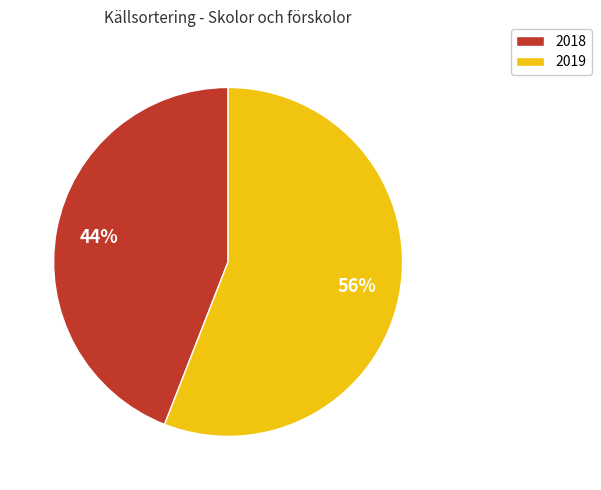

How many segments does this pie chart have?

2